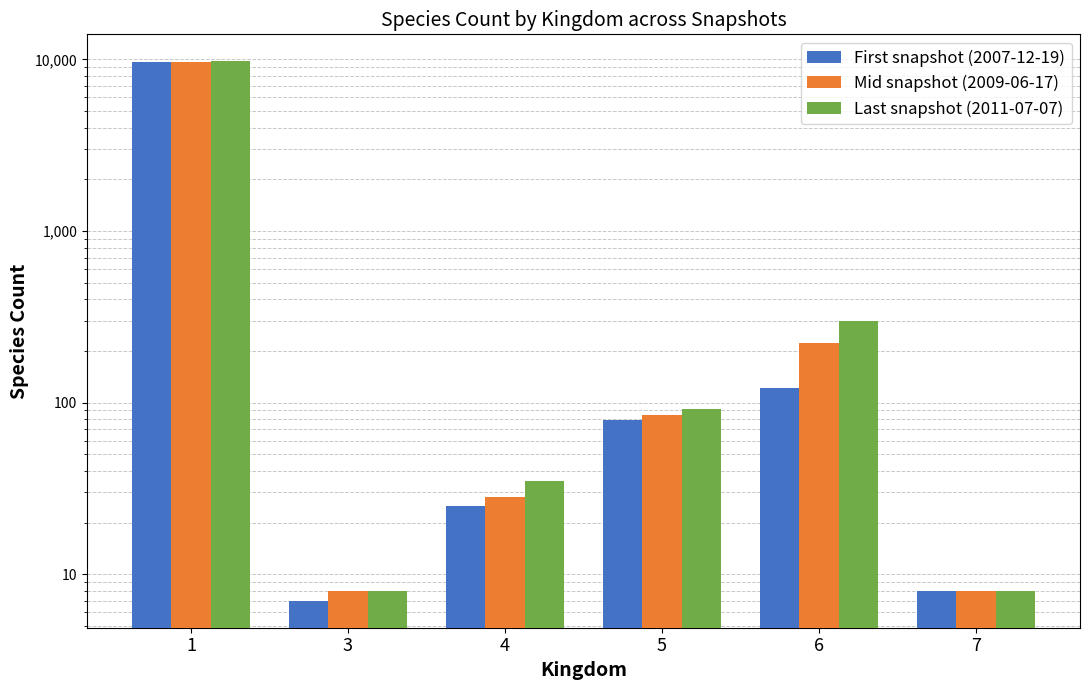

Where does the Mid snapshot (2009-06-17) series first go above 85?

1